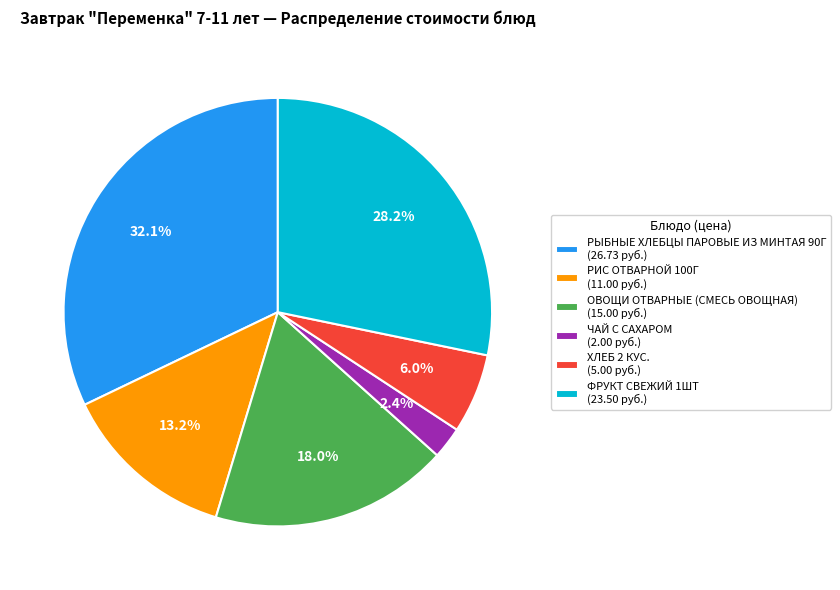

What is the largest slice in the pie chart?

РЫБНЫЕ ХЛЕБЦЫ ПАРОВЫЕ ИЗ МИНТАЯ 90Г